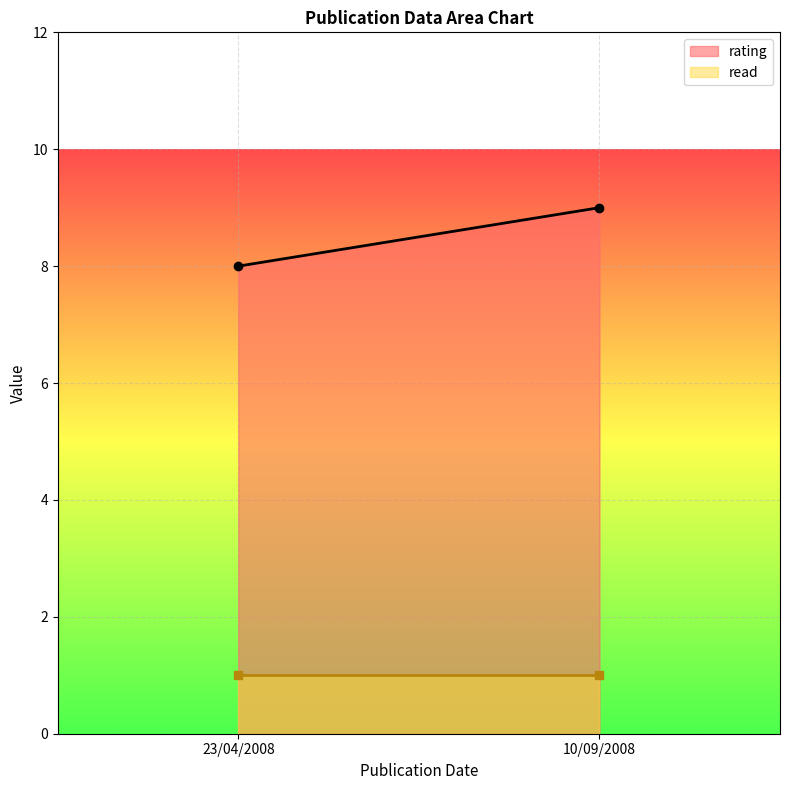

Which series has the largest total across all categories?

rating